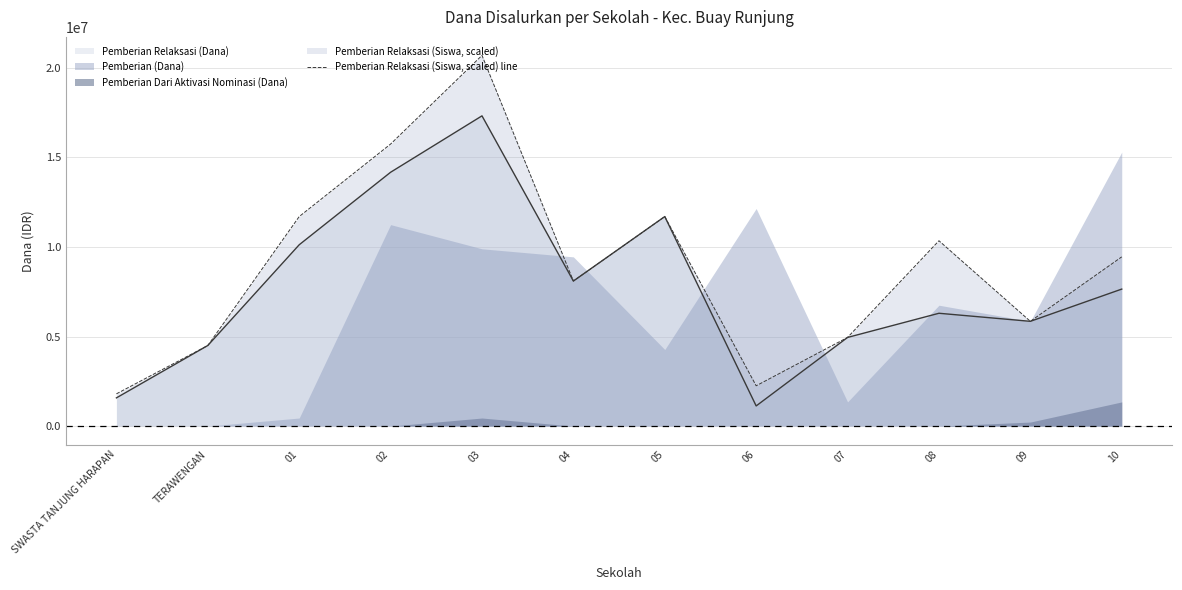

List the labels in order of value, largest first.

03, 02, 01, 05, 08, 10, 04, 09, 07, TERAWENGAN, 06, SWASTA TANJUNG HARAPAN